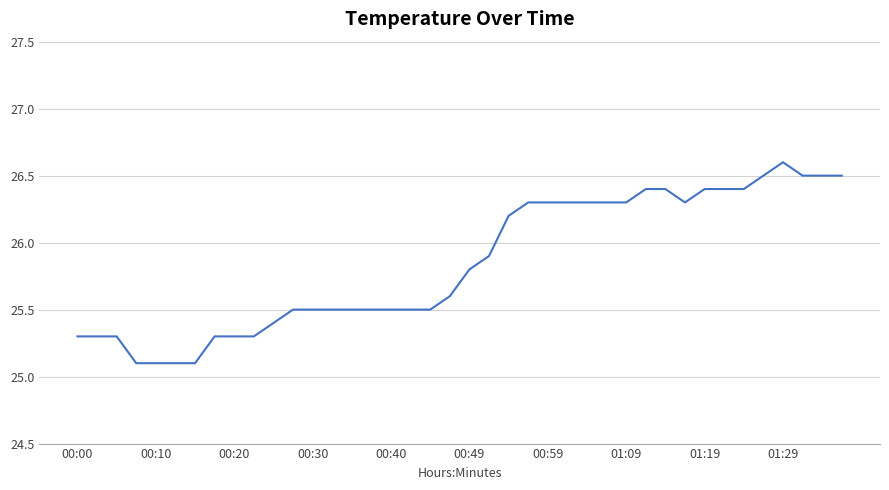

Reading left to right, what are all the values shown in this chart?

25.3	25.3	25.3	25.1	25.1	25.1	25.1	25.3	25.3	25.3	25.4	25.5	25.5	25.5	25.5	25.5	25.5	25.5	25.5	25.6	25.8	25.9	26.2	26.3	26.3	26.3	26.3	26.3	26.3	26.4	26.4	26.3	26.4	26.4	26.4	26.5	26.6	26.5	26.5	26.5